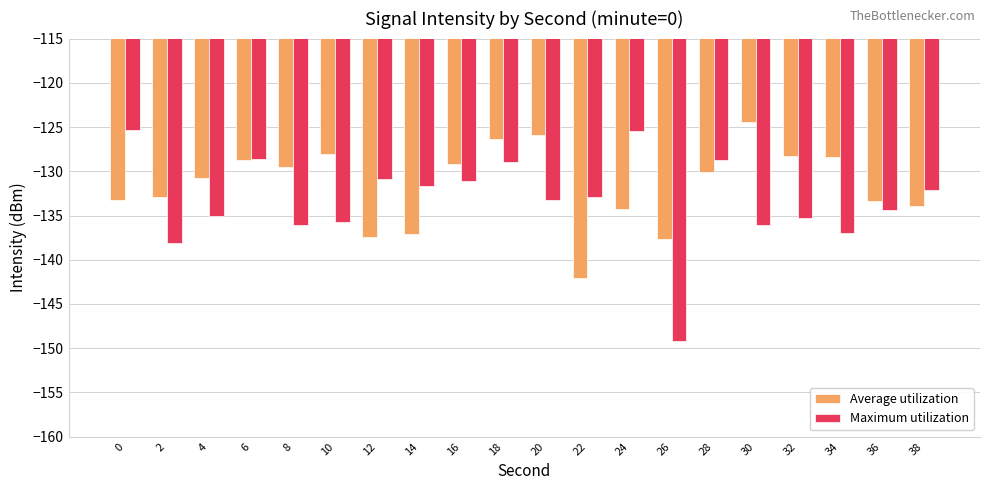

What is the sum of all Maximum utilization values?

-2665.9